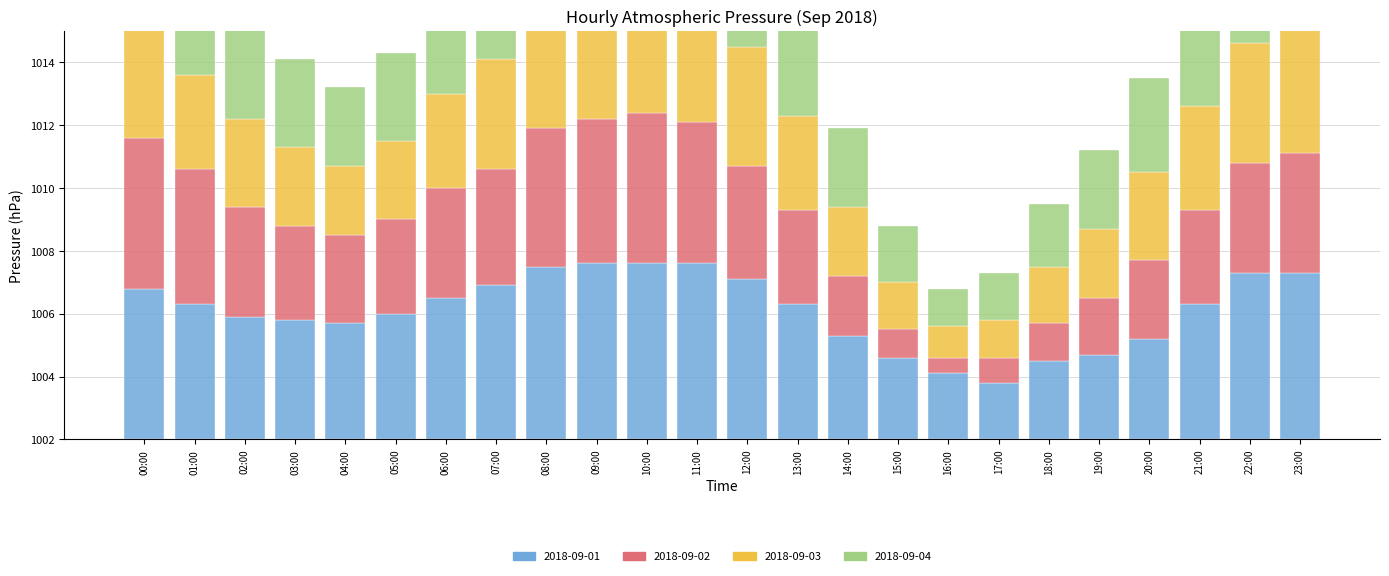

What is the highest value of the 2018-09-02 series?

4.8